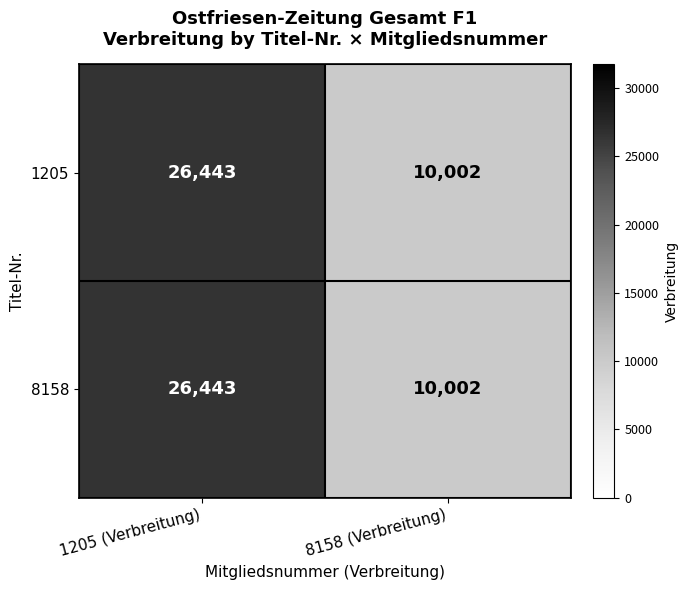

What is the greatest value displayed?

26443